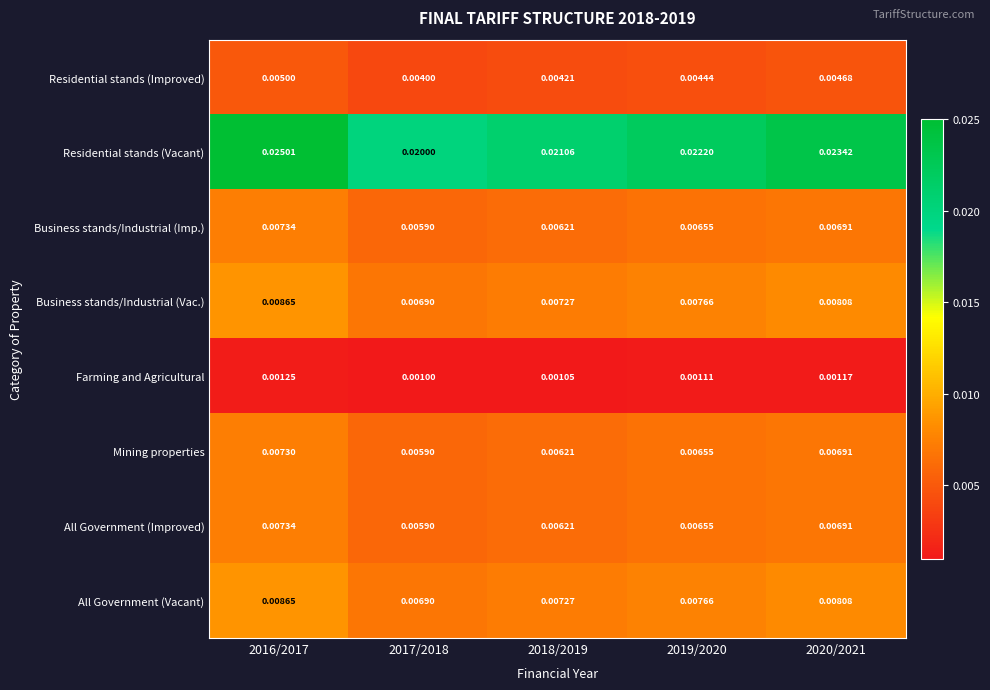

Which series has the widest spread of values?

Residential stands (Vacant)